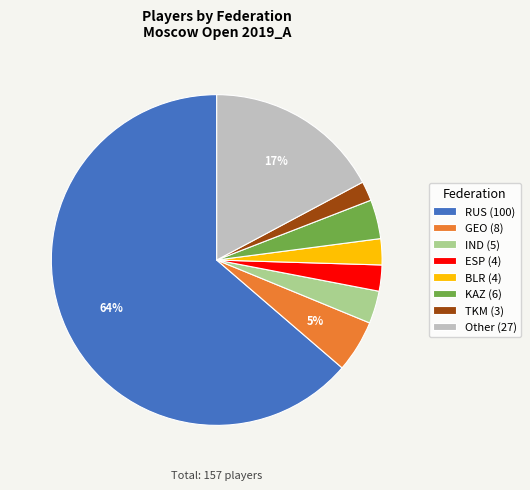

Does any single category account for the majority?

Yes